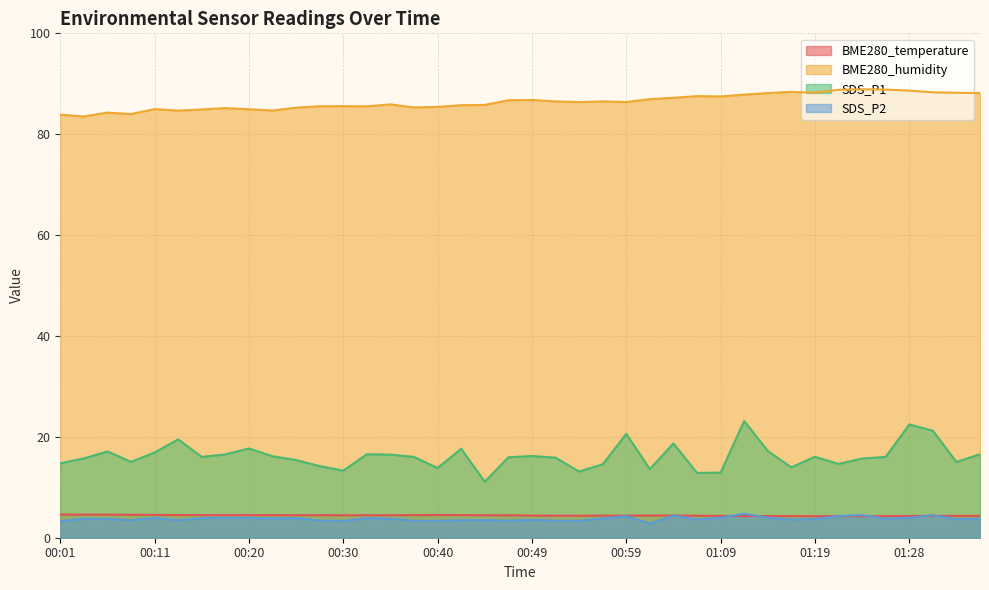

True or false: SDS_P1 has more than 1 interior local peaks.

True